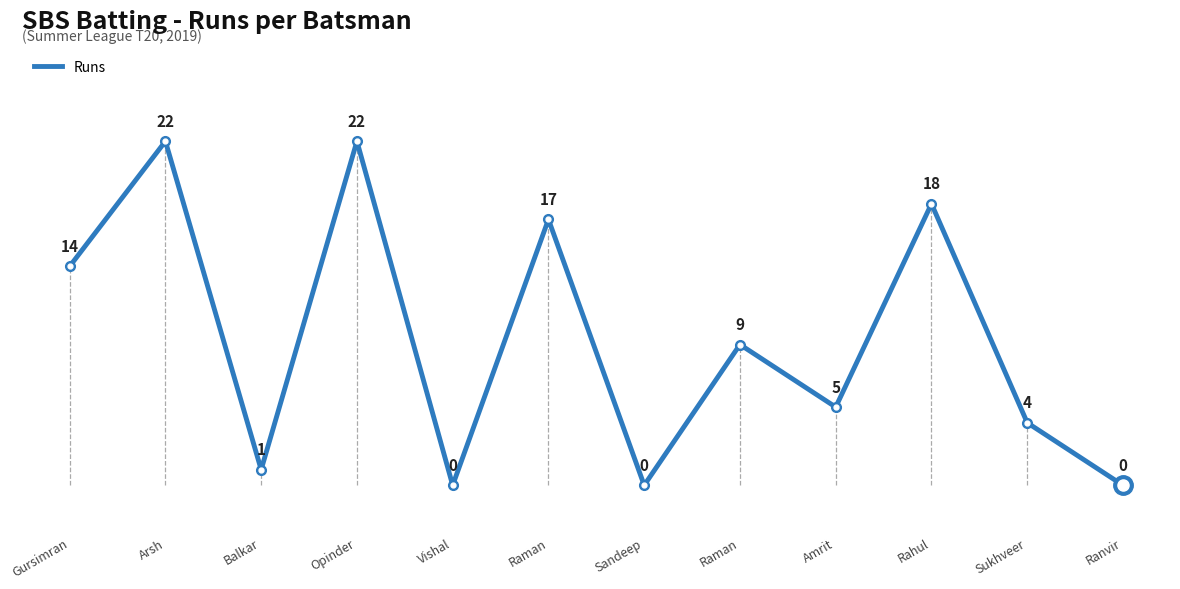

How many lines are shown in the chart?

1